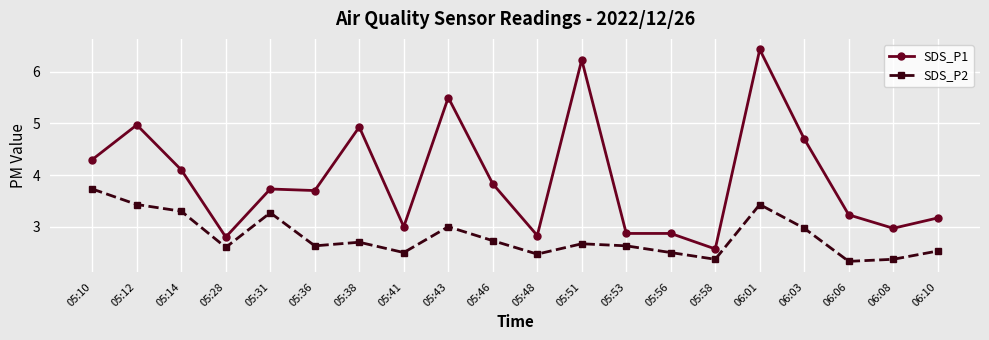

True or false: SDS_P2 and SDS_P1 cross at least once.

False